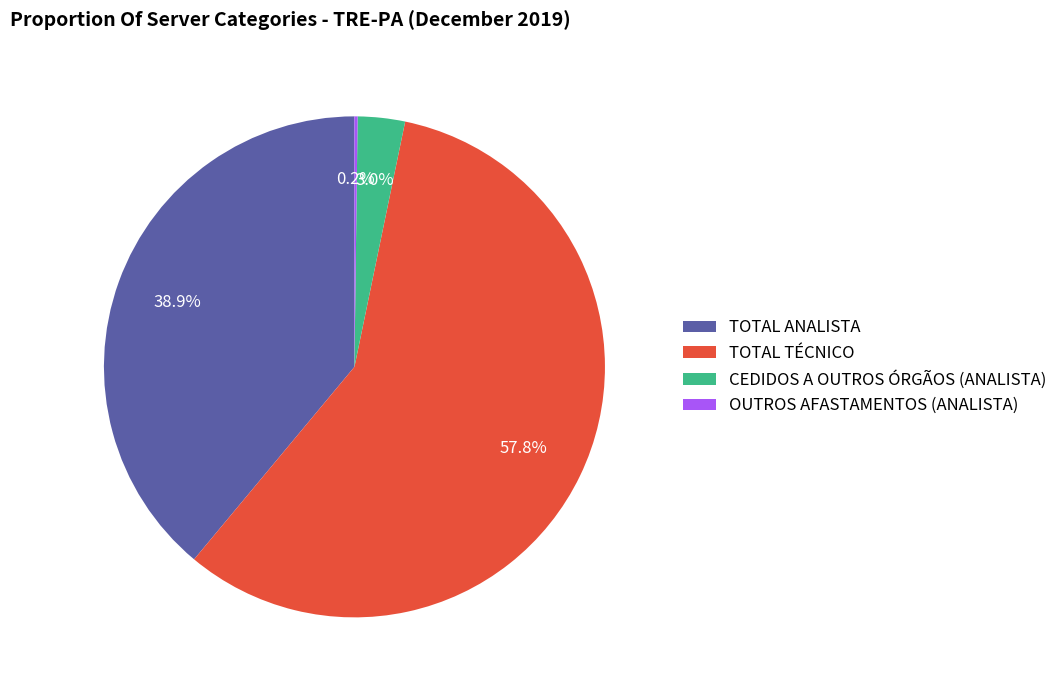

What is the ratio of the value at TOTAL TÉCNICO to the value at TOTAL ANALISTA?

1.5